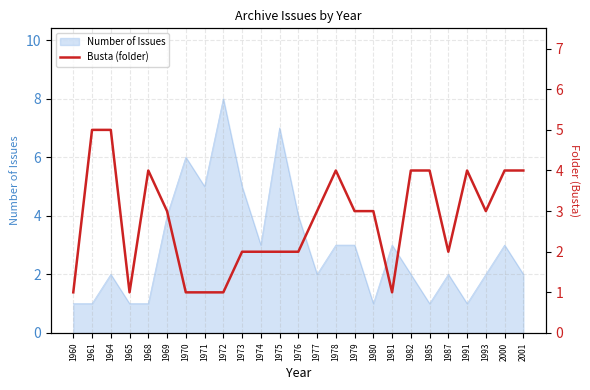

The value at 1976 is 3. True or false?

False